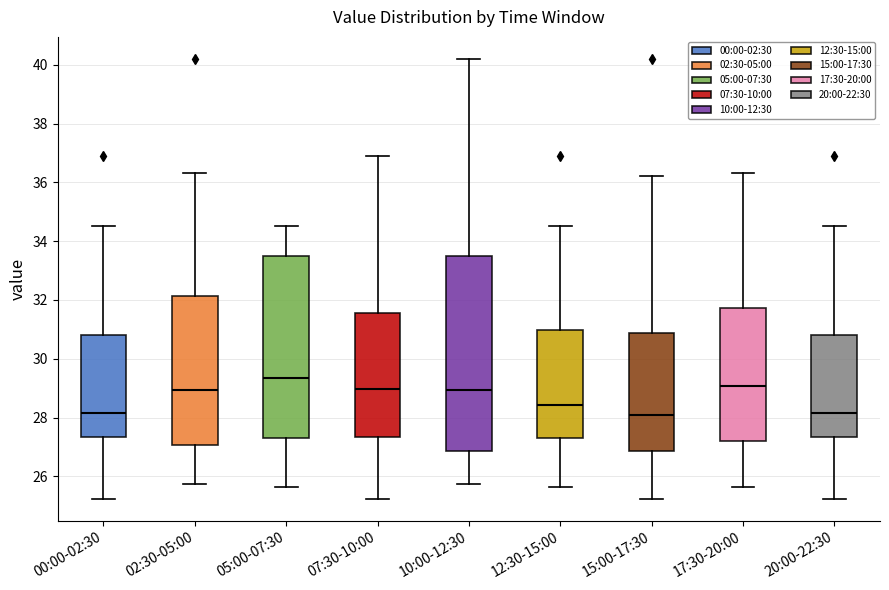

Where is the upper edge of the box for 00:00-02:30 on the y-axis? The values are not printed on the chart, so give them approximately, as read against the axis.

30.8